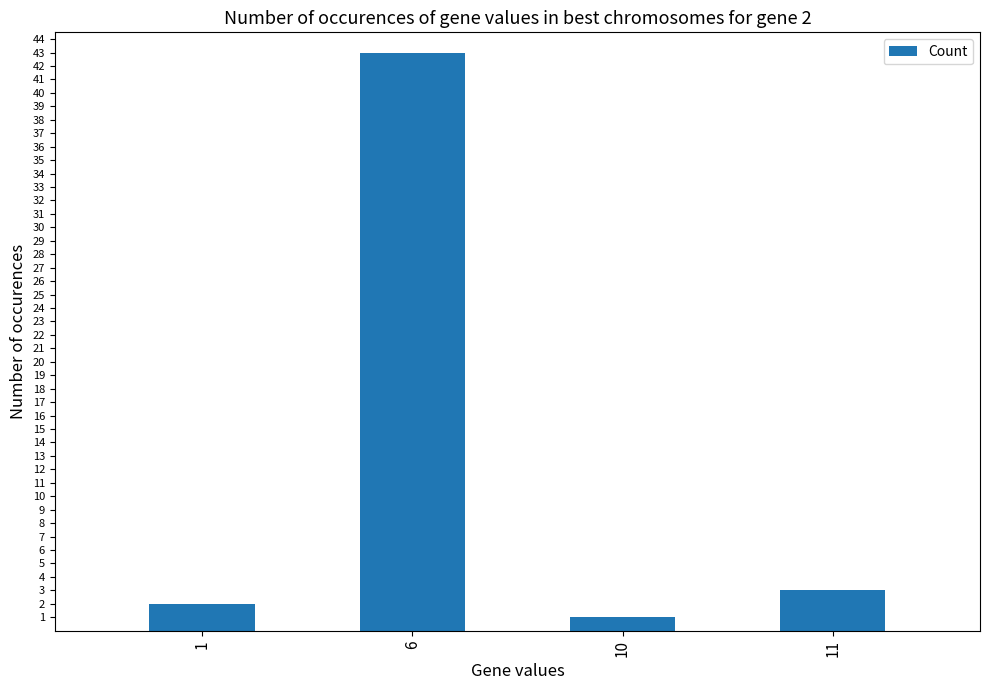

What is the change in value from 6 to 10?

-42